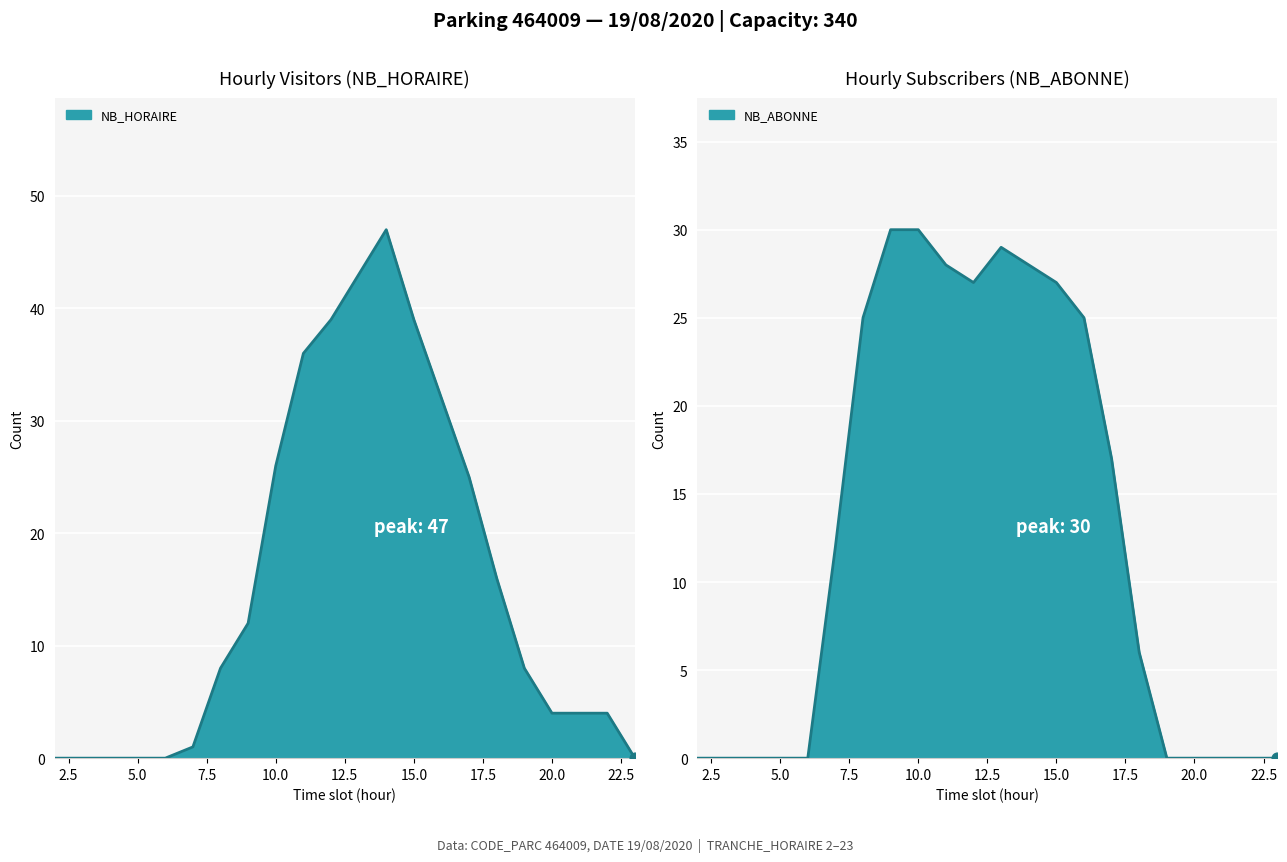

Which series has the largest total across all categories?

NB_HORAIRE